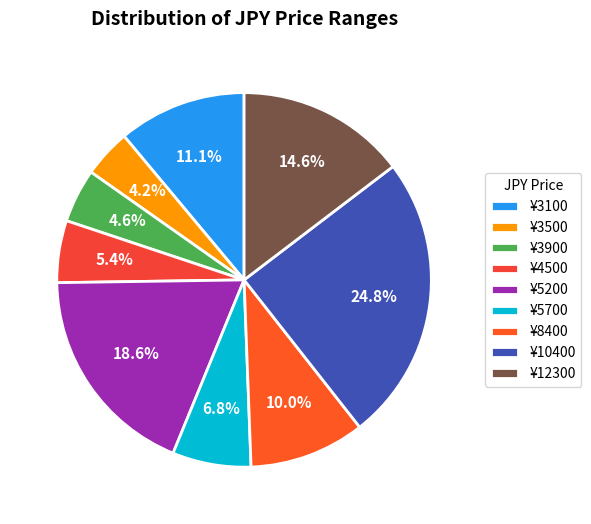

Which category has the biggest portion of the pie?

¥10400